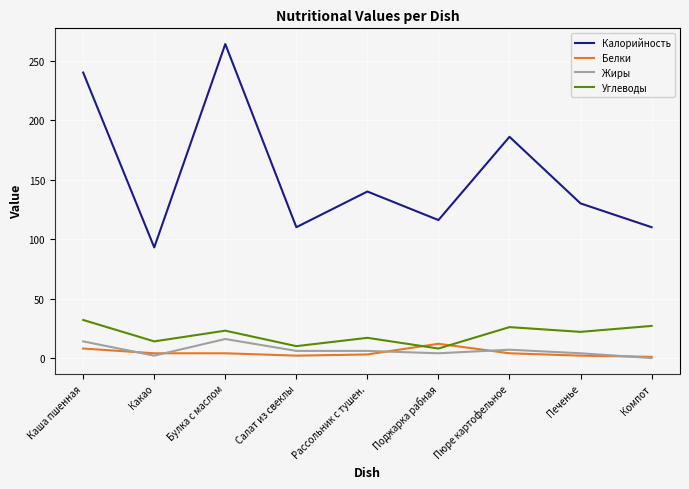

At which category does Калорийность reach its first local valley?

Какао